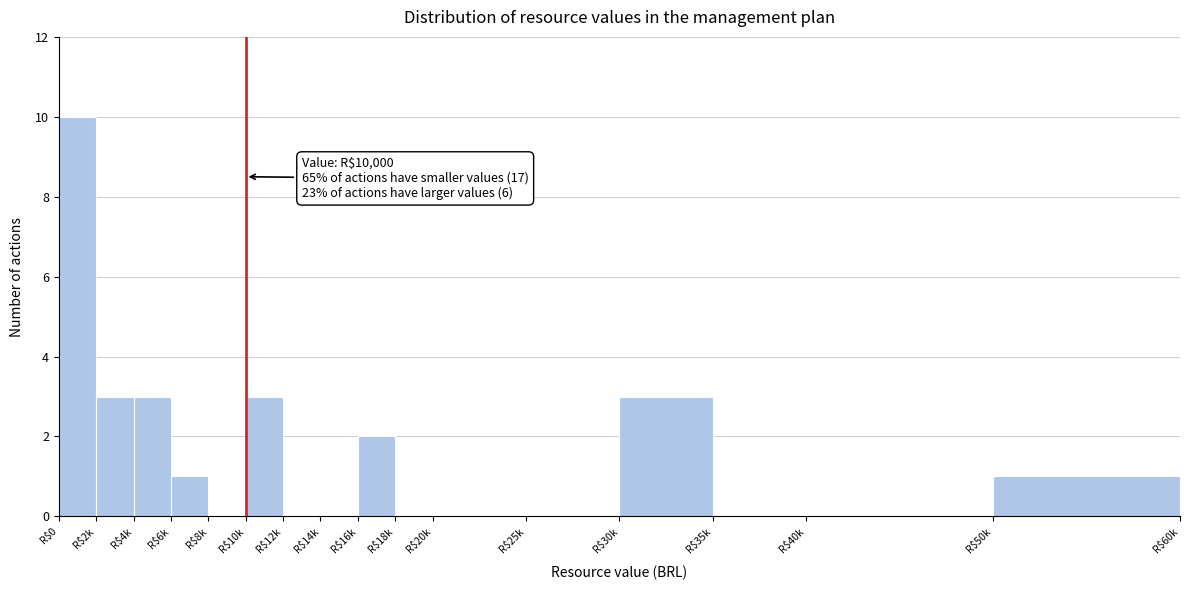

The value at R$40k is -3. True or false?

False